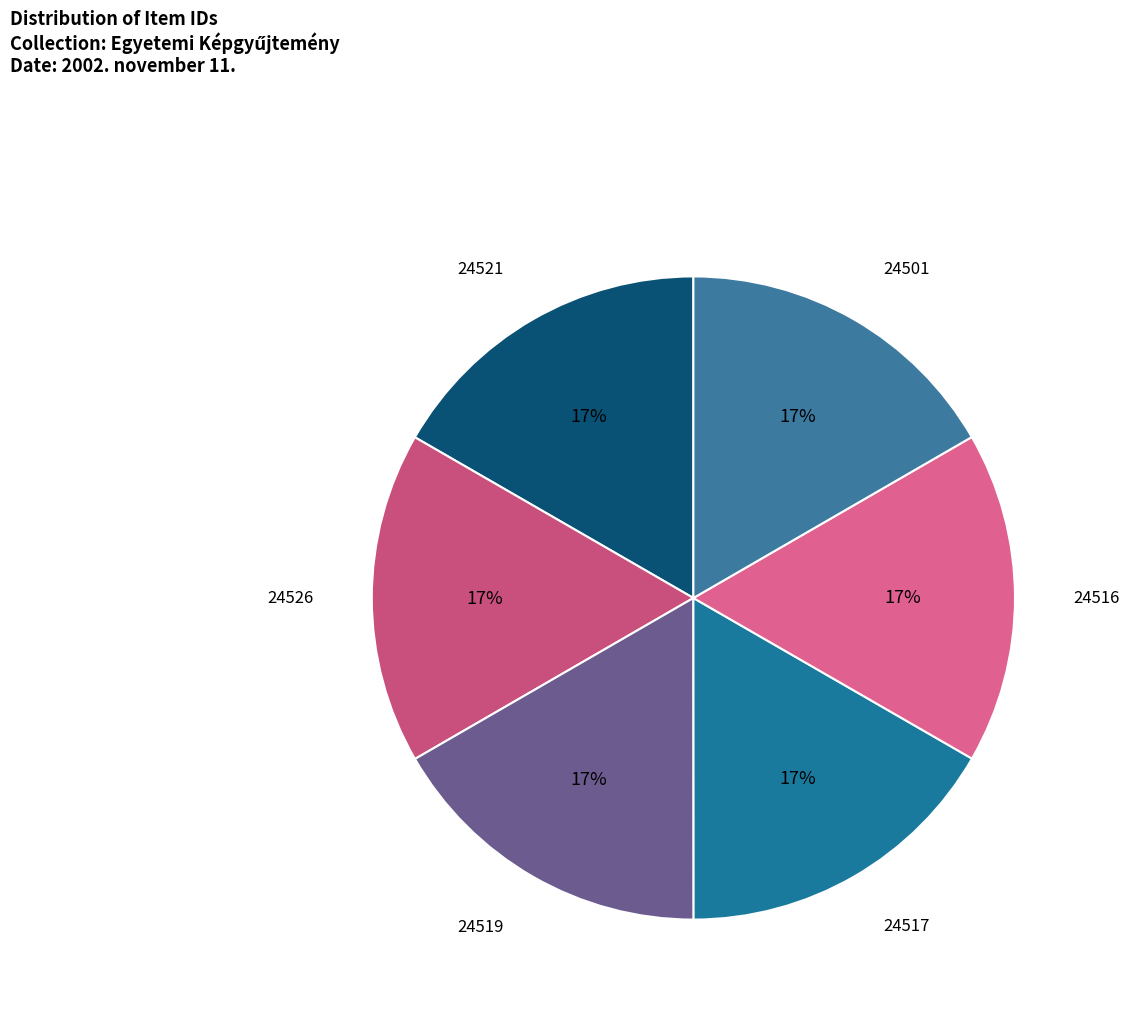

What percentage is the 24517 slice, to the nearest percent?

17%